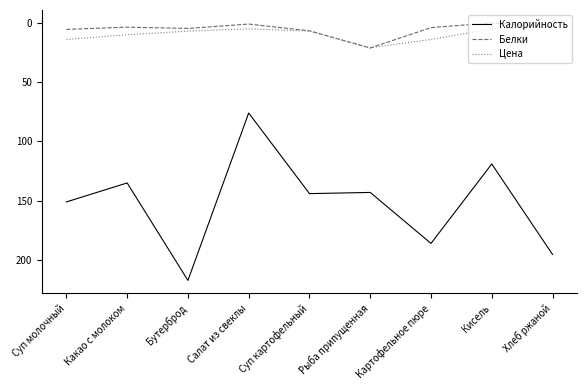

What position from the right is Кисель?

2